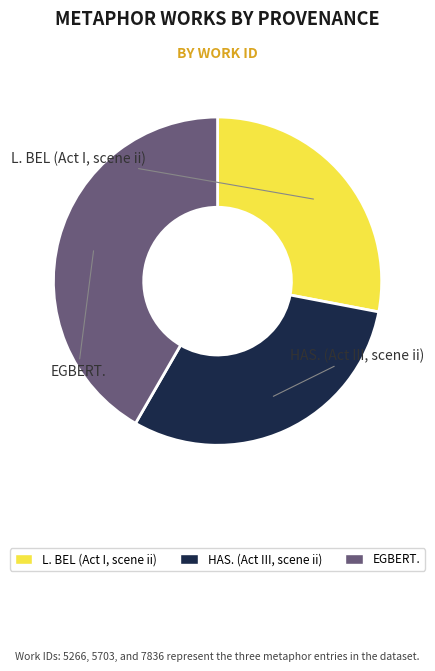

To the nearest percent, what percentage of the pie is HAS. (Act III, scene ii)?

30%